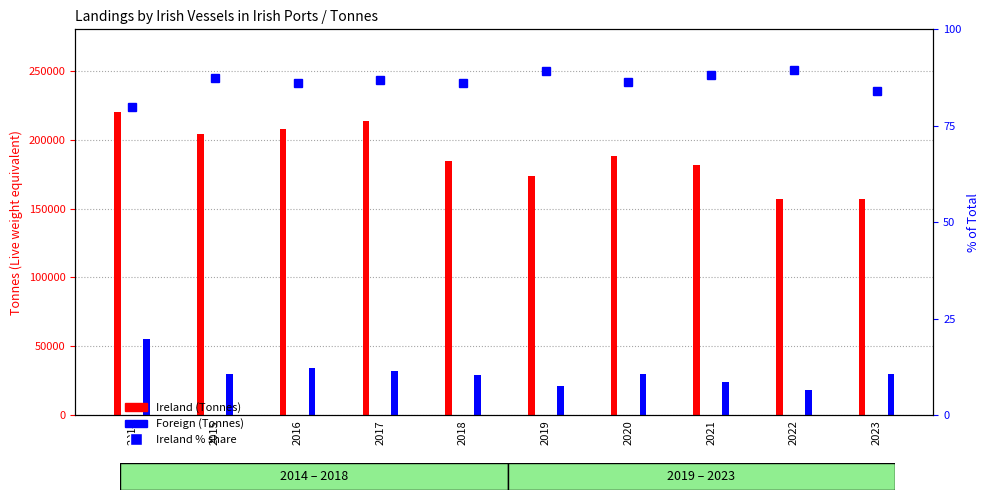

Are the bars horizontal?

No